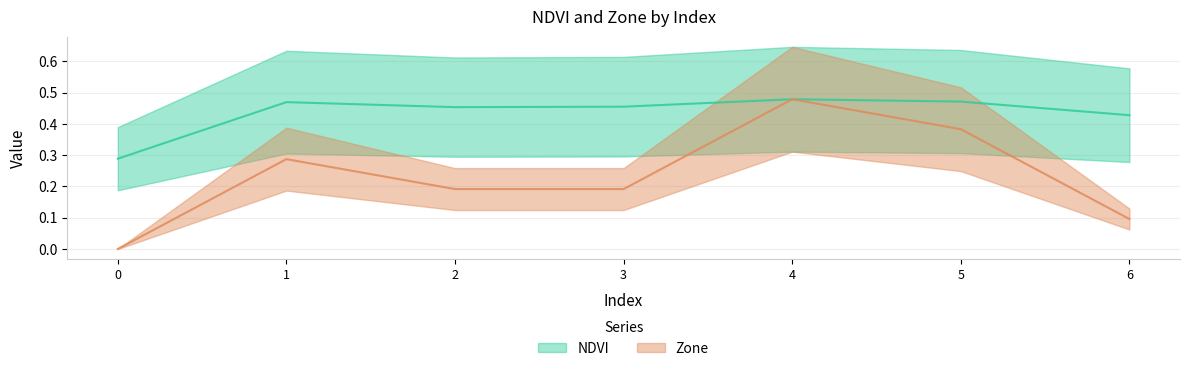

The value of NDVI at 1 is 0.5. True or false?

True